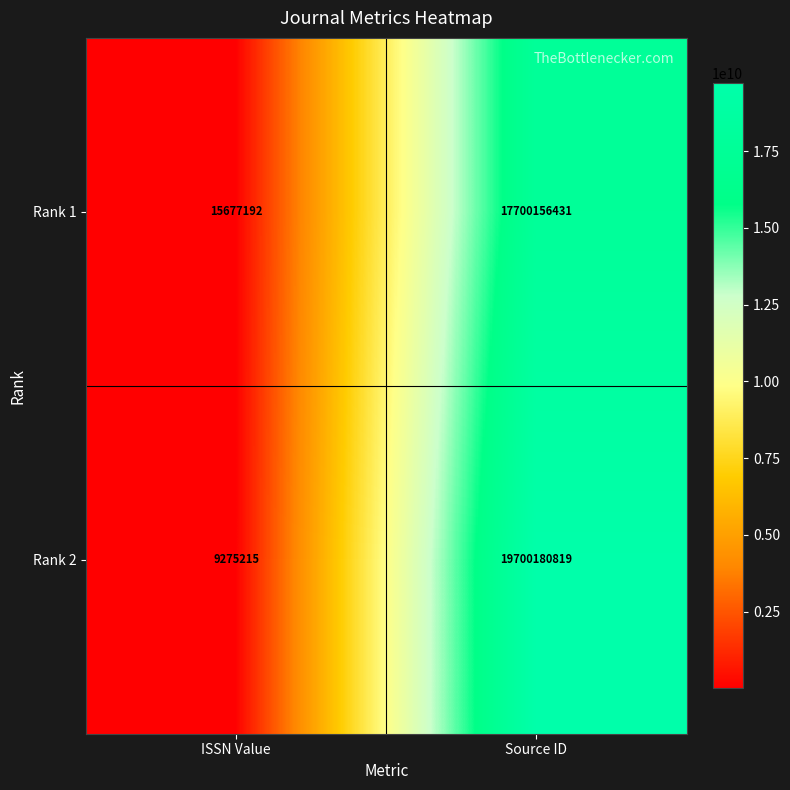

How many series are shown in this chart?

2